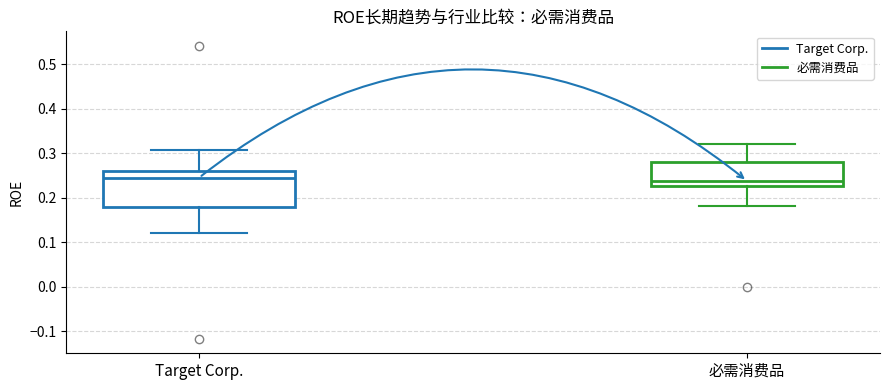

Comparing the boxes themselves (not the whiskers), which one is the tallest?

Target Corp.